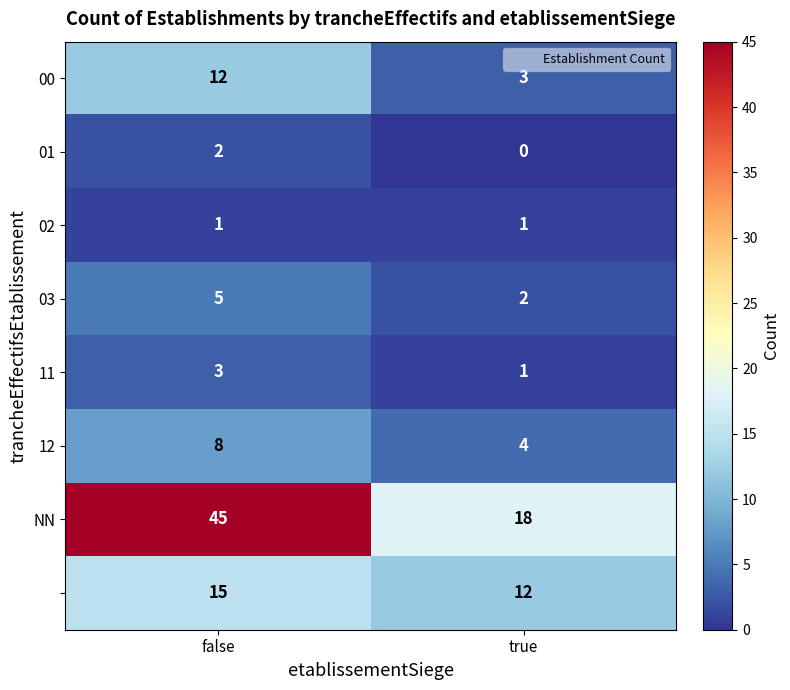

How many series are shown in this chart?

8